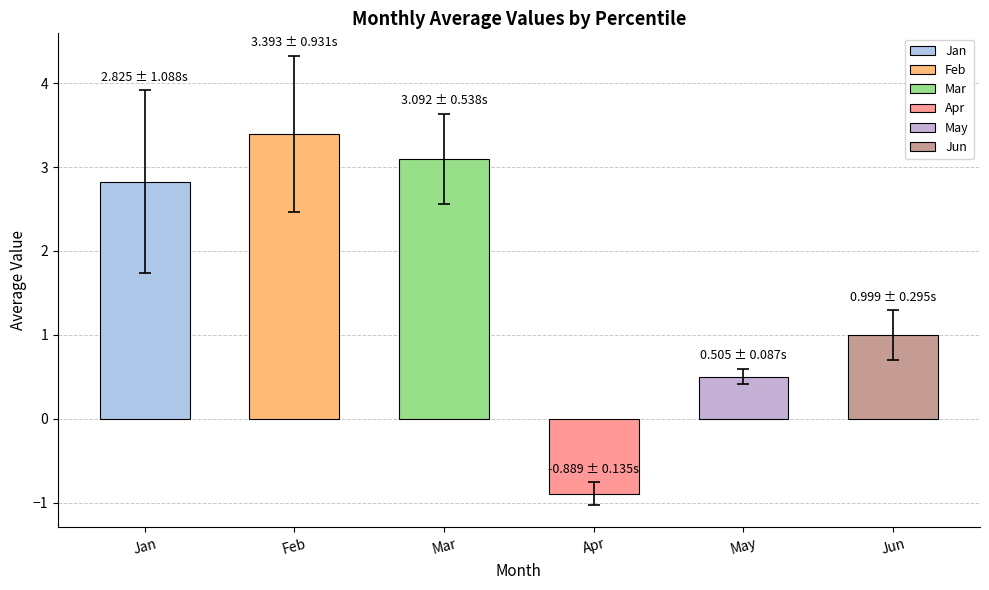

What is the sum of all values?

9.9